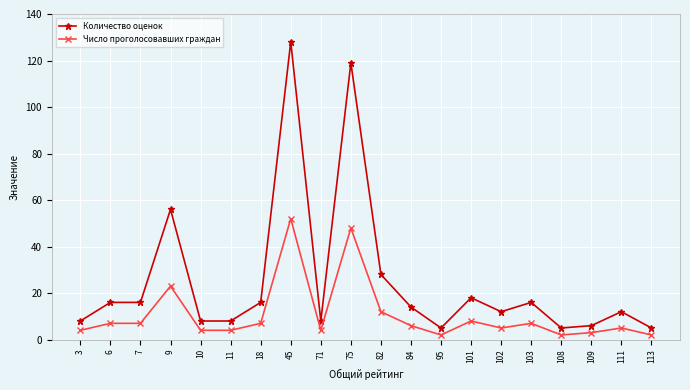

What is the difference between the maximum and minimum values in the Количество оценок series?

123